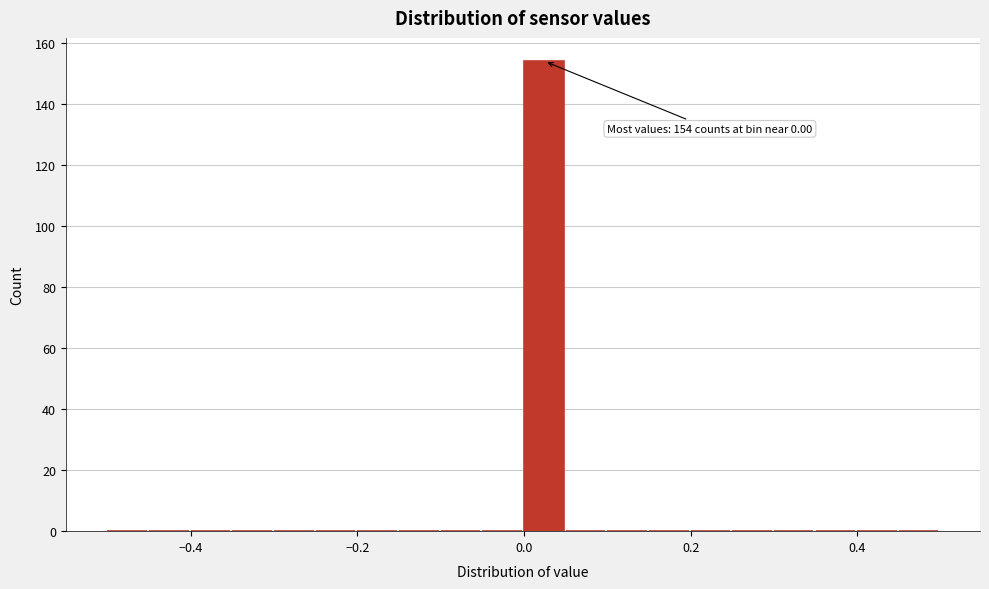

Around what value on the x-axis is the tallest bar? Give the approximate position of its centre, as read against the axis.

0.02